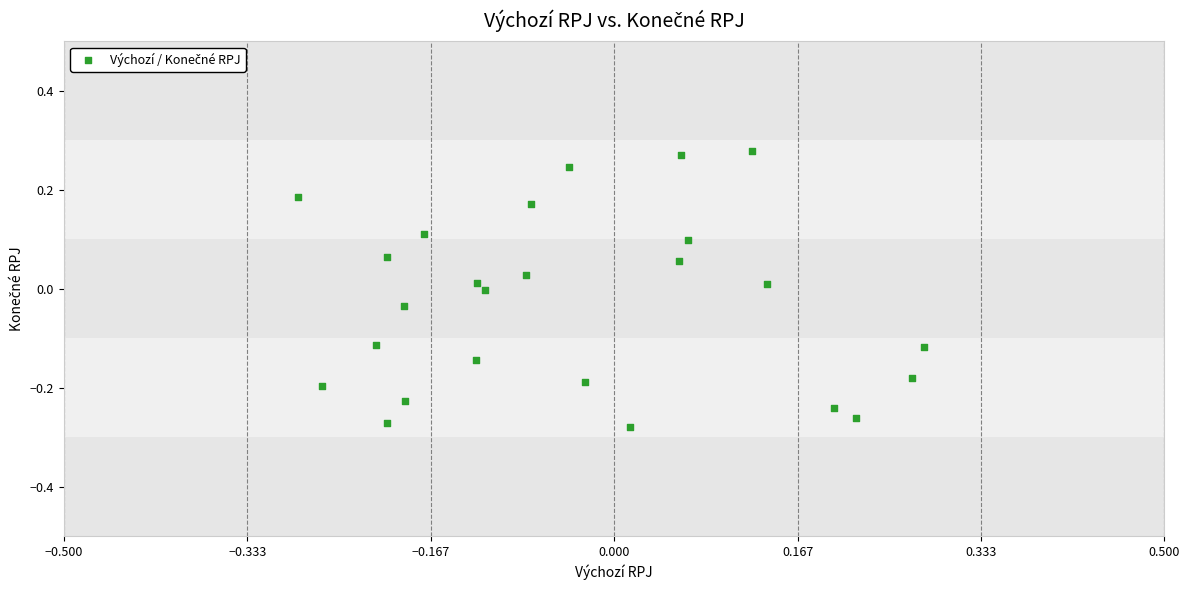

What is the range of X values (max minus min)?

0.6